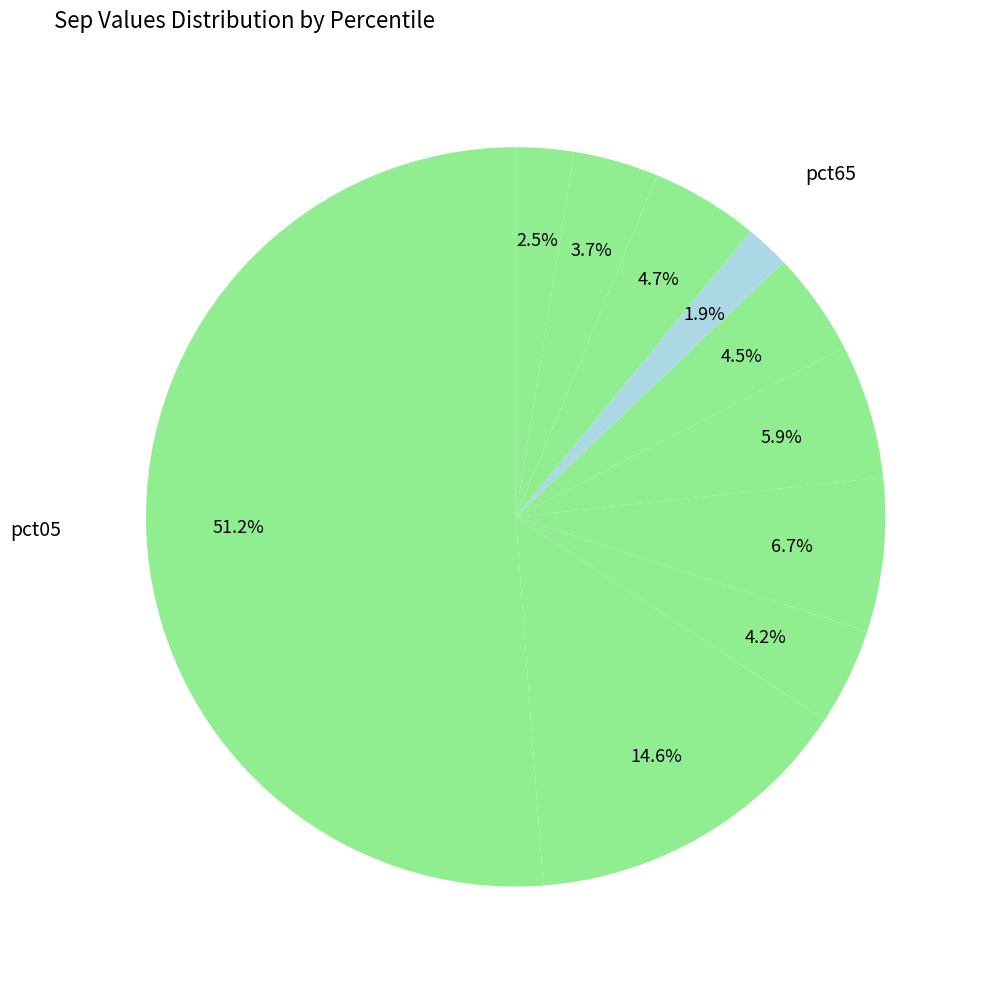

How many segments does this pie chart have?

10